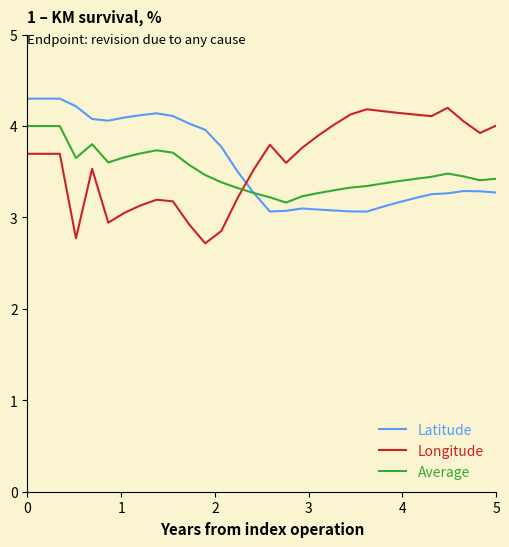

Rank the series by their maximum value, from lowest to highest.

Average, Longitude, Latitude